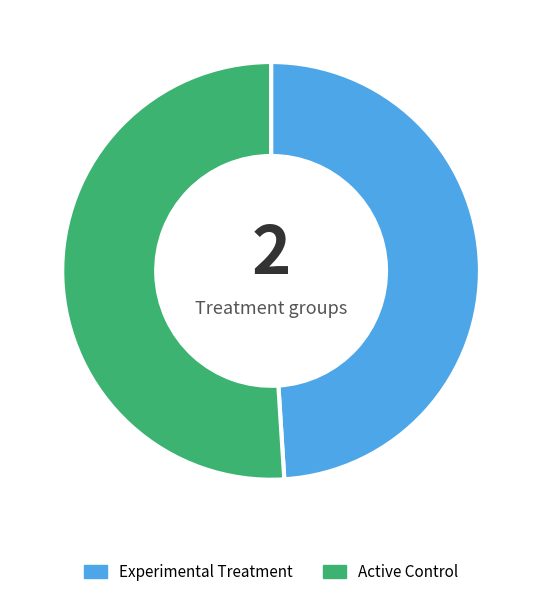

Rank the categories by value from lowest to highest.

Experimental Treatment, Active Control